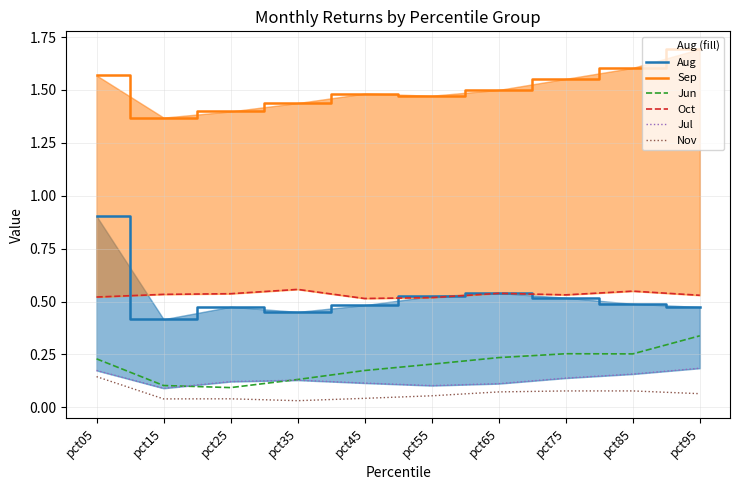

Does the chart display data point markers on the line(s)?

No